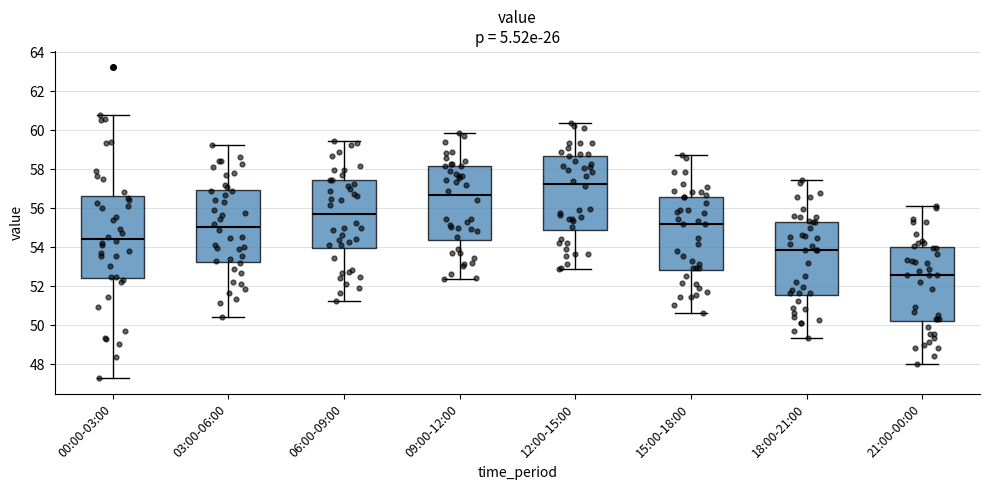

Where does the median line of the box for 03:00-06:00 sit on the y-axis? The values are not printed on the chart, so give them approximately, as read against the axis.

55.0